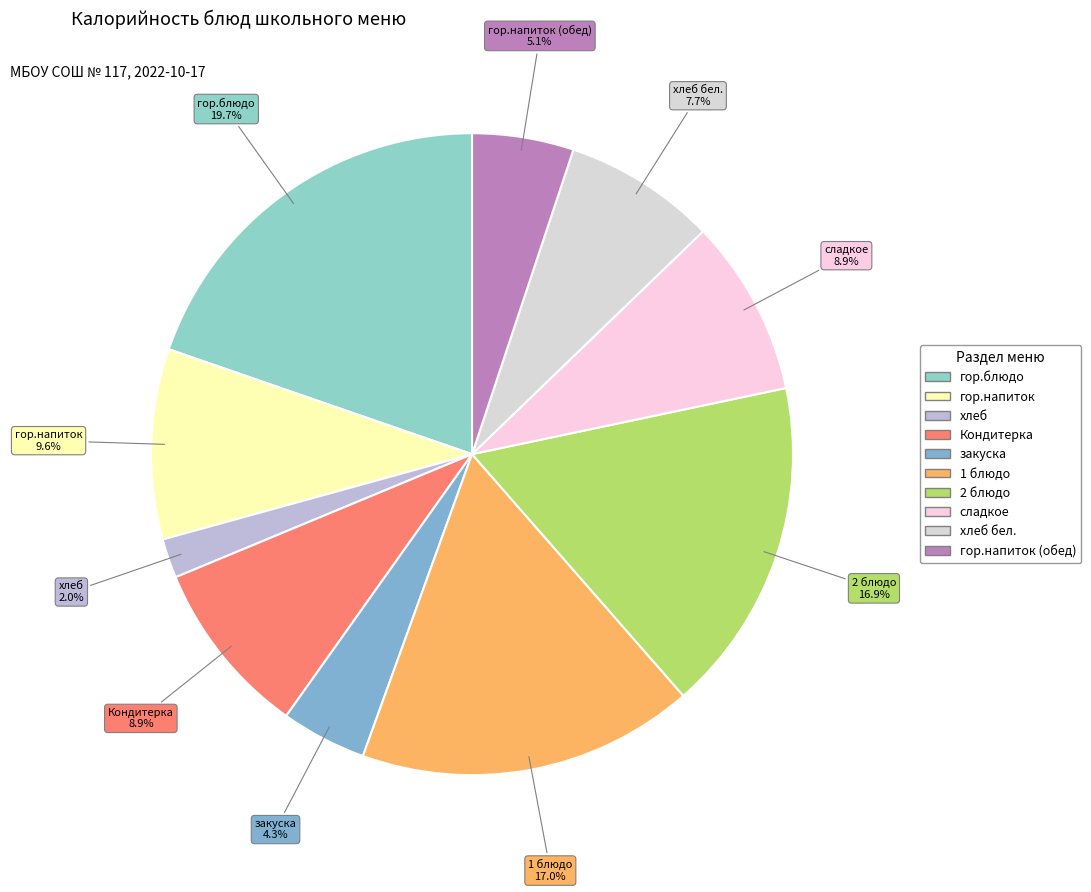

To the nearest percent, what is the difference between the largest and smallest slice percentages?

18%